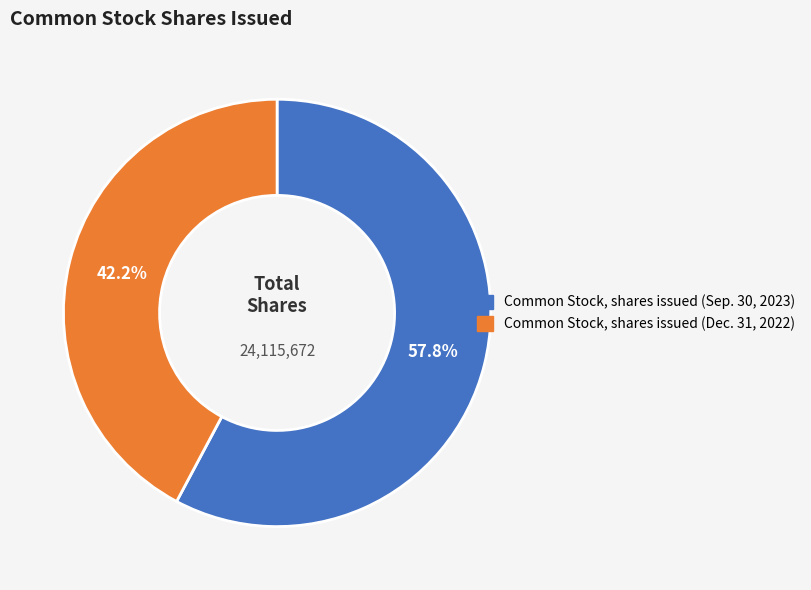

How many segments does this pie chart have?

2